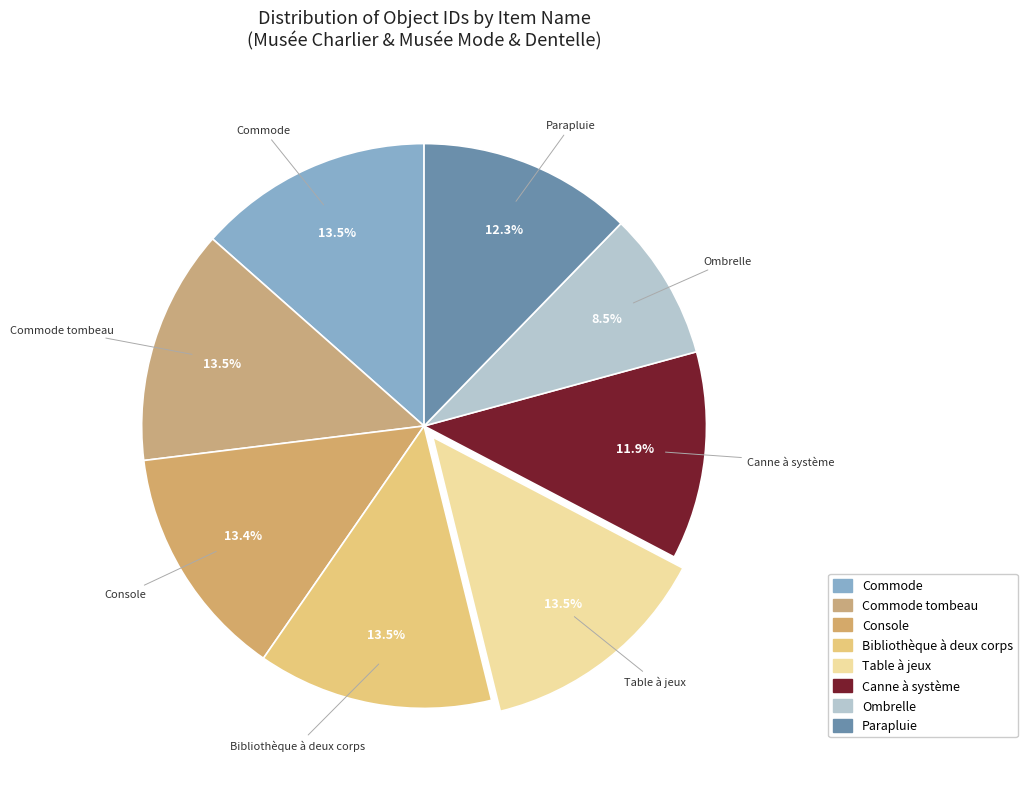

How many slices are in this pie chart?

8